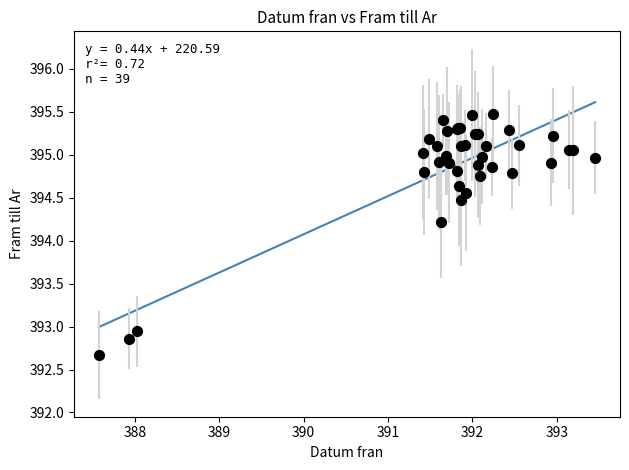

What Y value in the scatter plot is closest to 394?

394.2